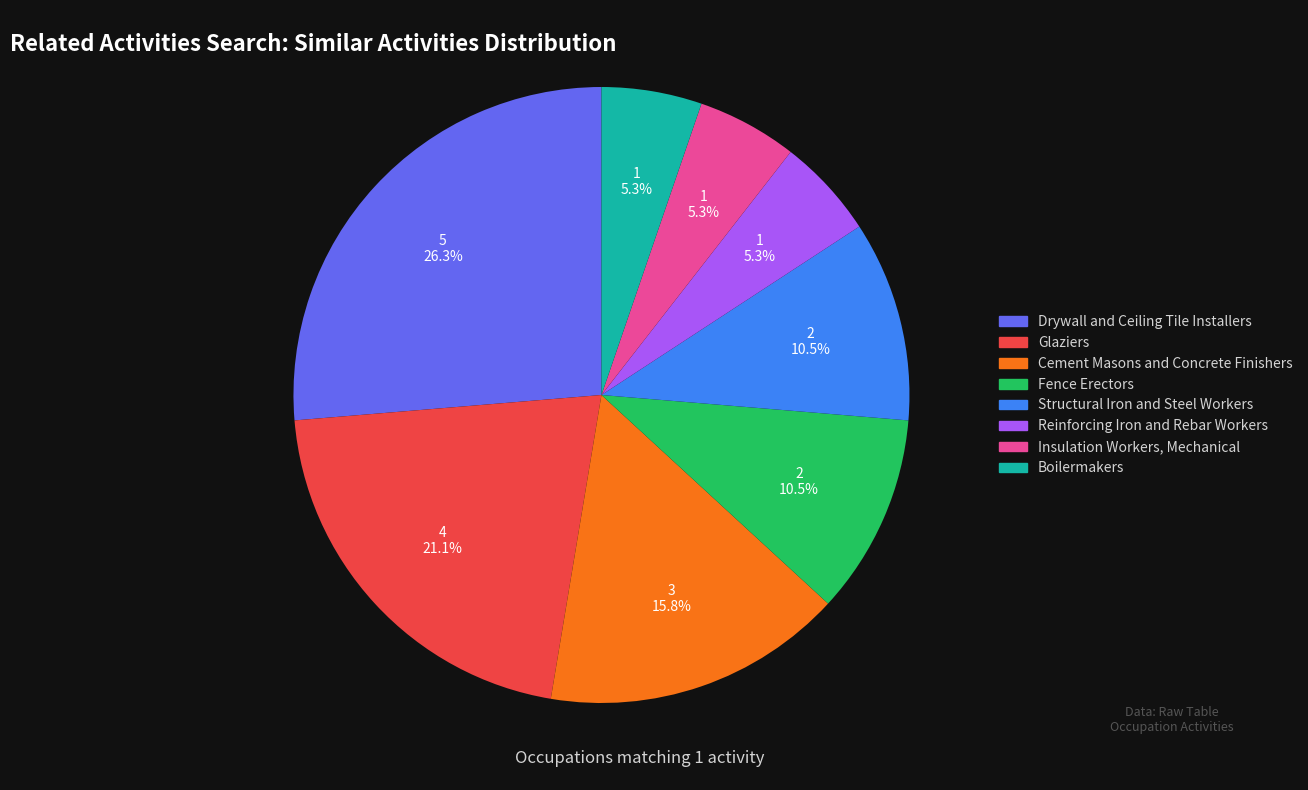

To the nearest percent, what is the difference between the largest and smallest slice percentages?

21%